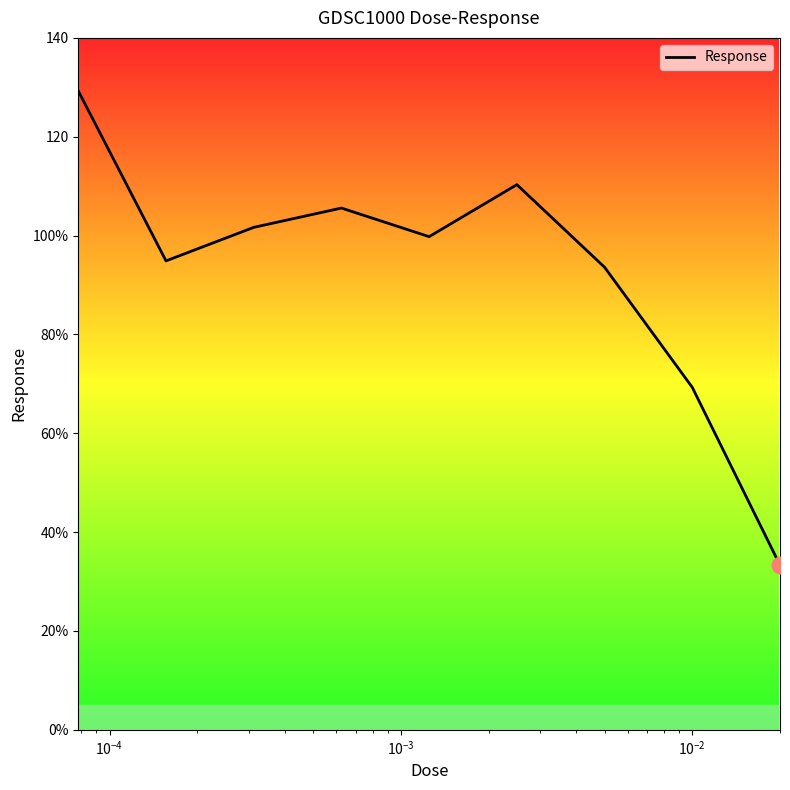

Does the chart have visible grid lines?

No